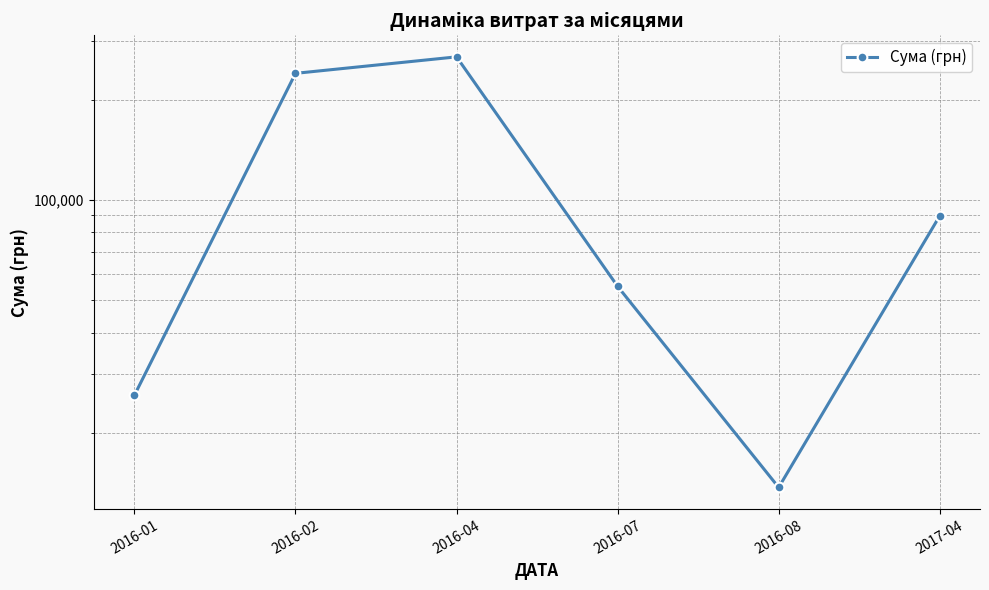

Does the chart display data point markers on the line(s)?

Yes